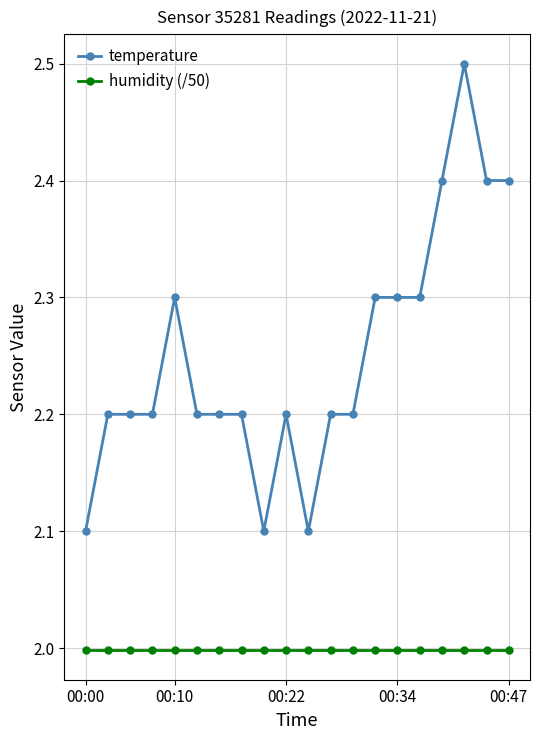

What is the highest value of the humidity (/50) series?

2.0